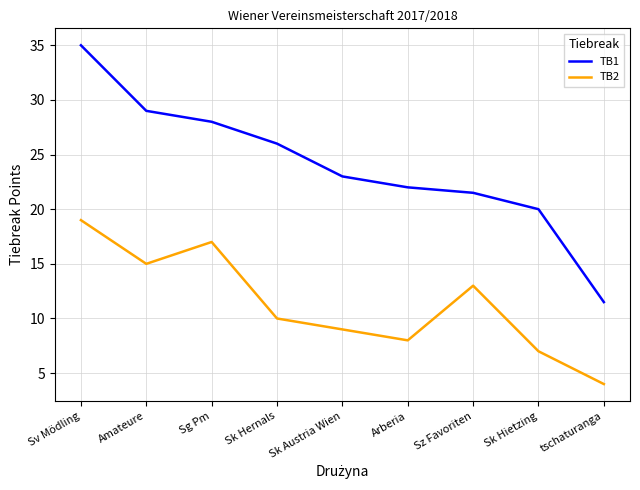

True or false: TB1 has a value of 28.0 at Sg Pm.

True